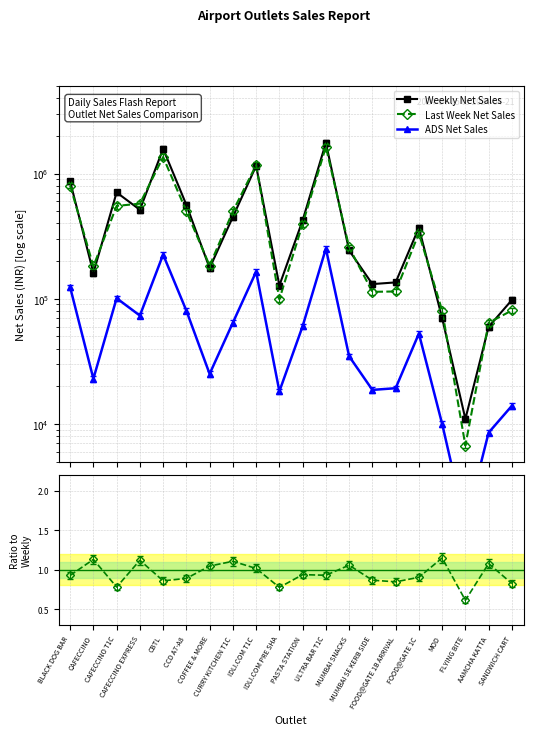

In ADS Net Sales, how many points are lower than both neighbors (excluding endpoints)?

6